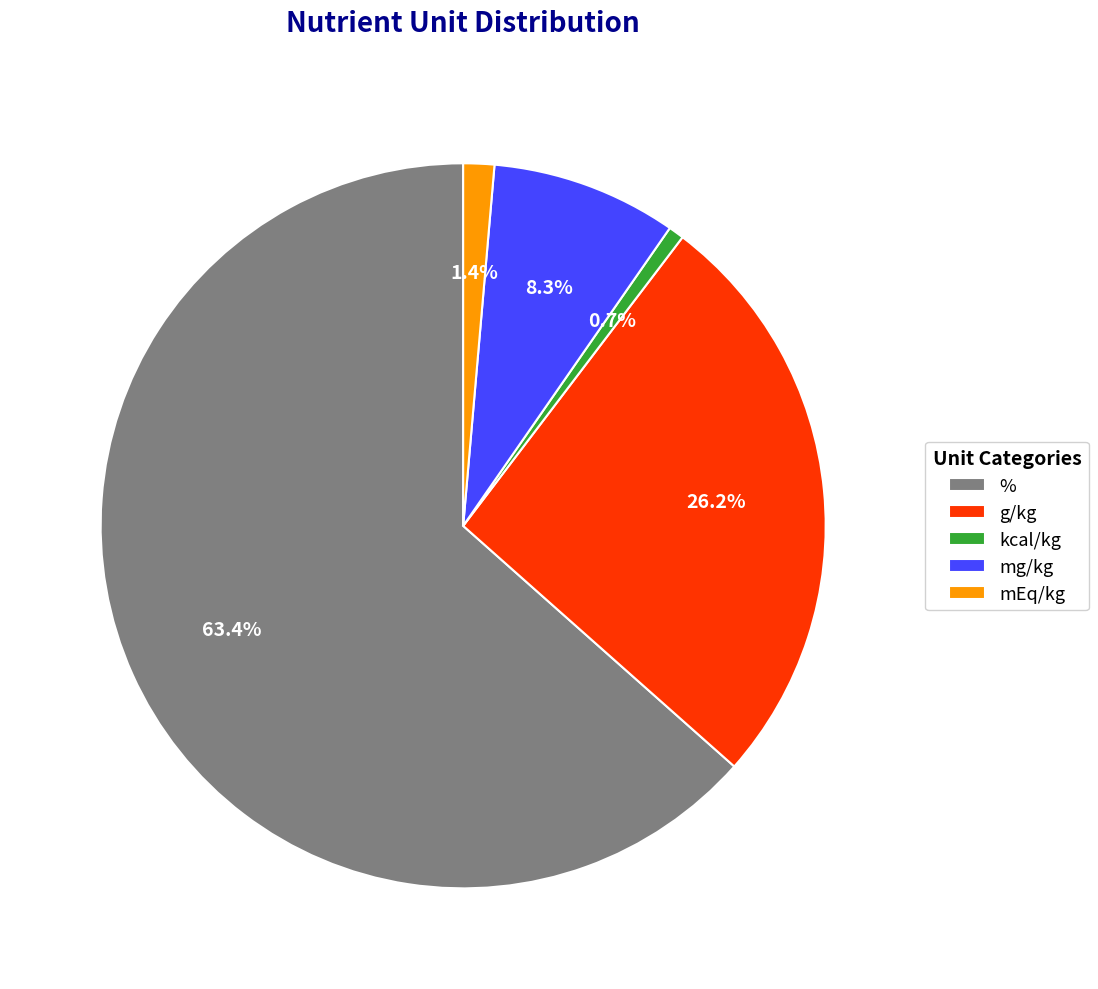

The mEq/kg slice represents 1% of the pie. True or false?

True